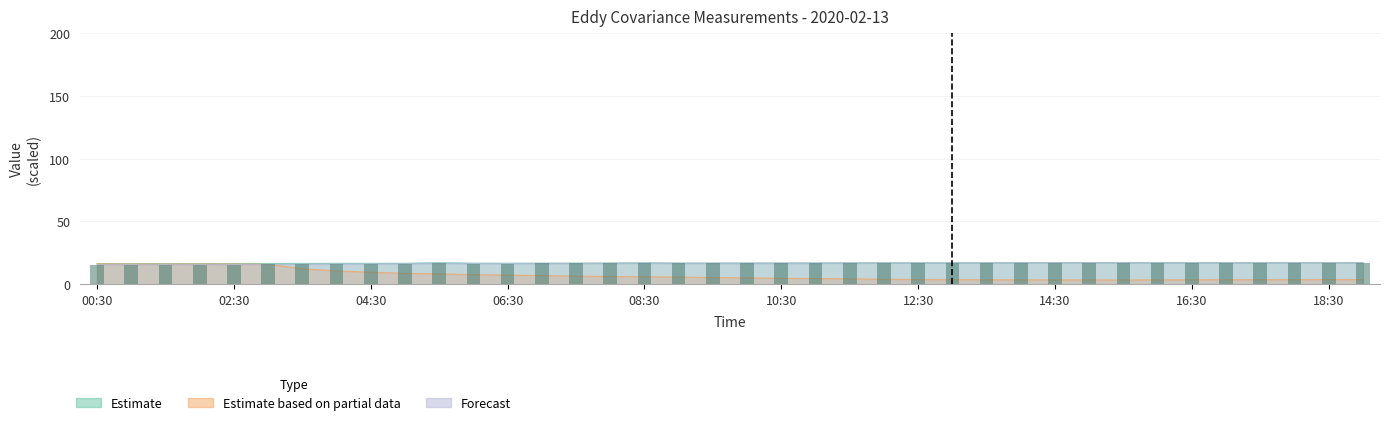

What is the difference between the maximum and minimum values?

1.7